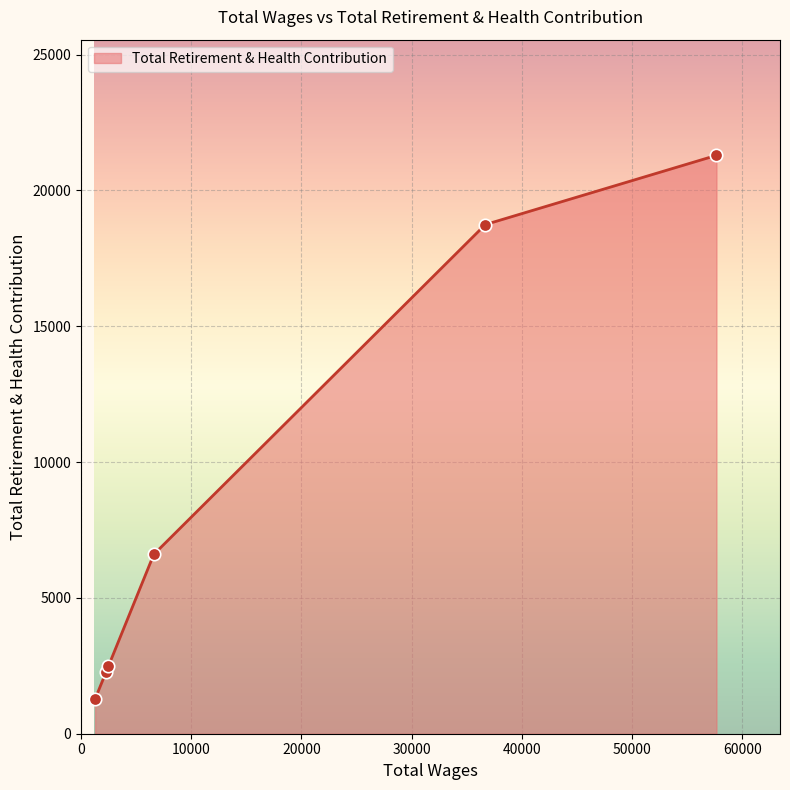

What is the difference between the maximum and minimum values?

20014